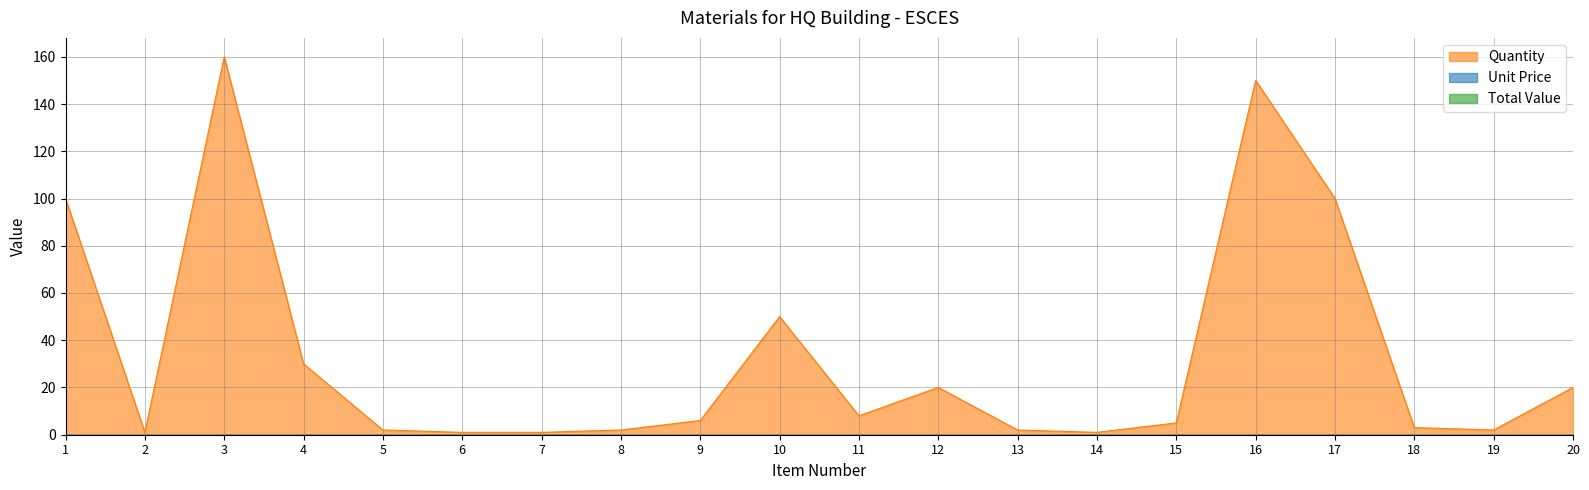

Reading left to right, extract all data points from this chart.

Quantity: 1=100	2=1	3=160	4=30	5=2	6=1	7=1	8=2	9=6	10=50	11=8	12=20	13=2	14=1	15=5	16=150	17=100	18=3	19=2	20=20
Unit Price: 1=0	2=0	3=0	4=0	5=0	6=0	7=0	8=0	9=0	10=0	11=0	12=0	13=0	14=0	15=0	16=0	17=0	18=0	19=0	20=0
Total Value: 1=0	2=0	3=0	4=0	5=0	6=0	7=0	8=0	9=0	10=0	11=0	12=0	13=0	14=0	15=0	16=0	17=0	18=0	19=0	20=0